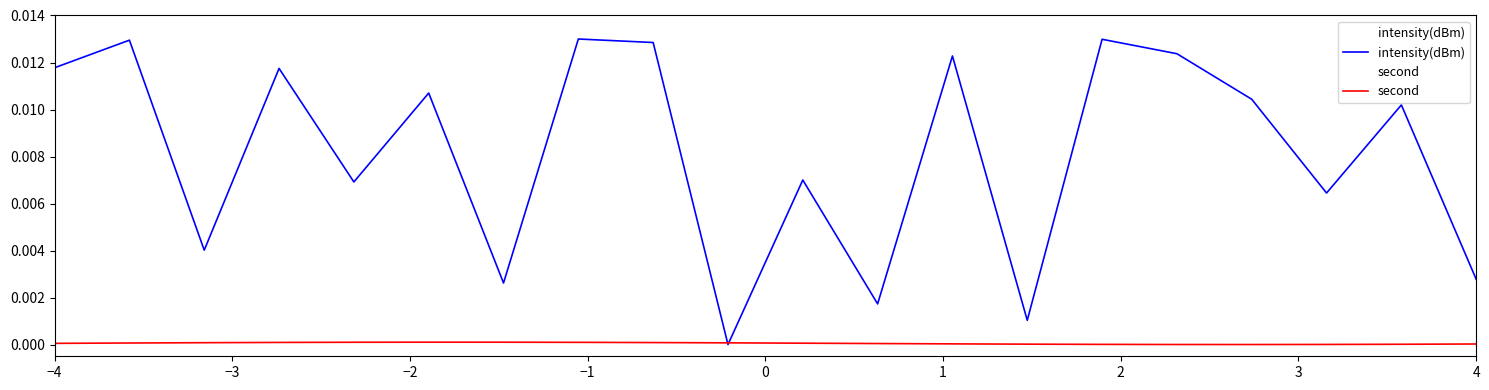

What are all the series names shown in the legend?

intensity(dBm), second